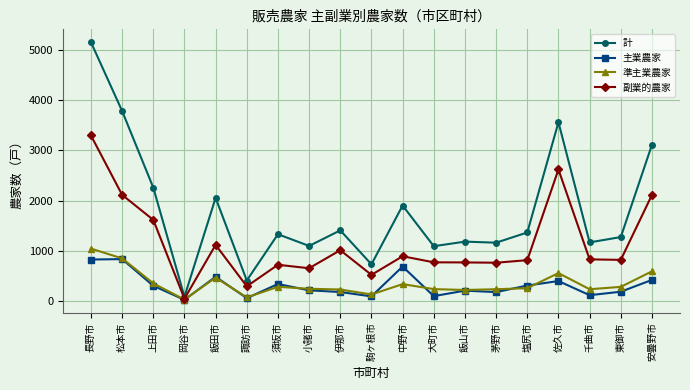

Which series has the widest spread of values?

計